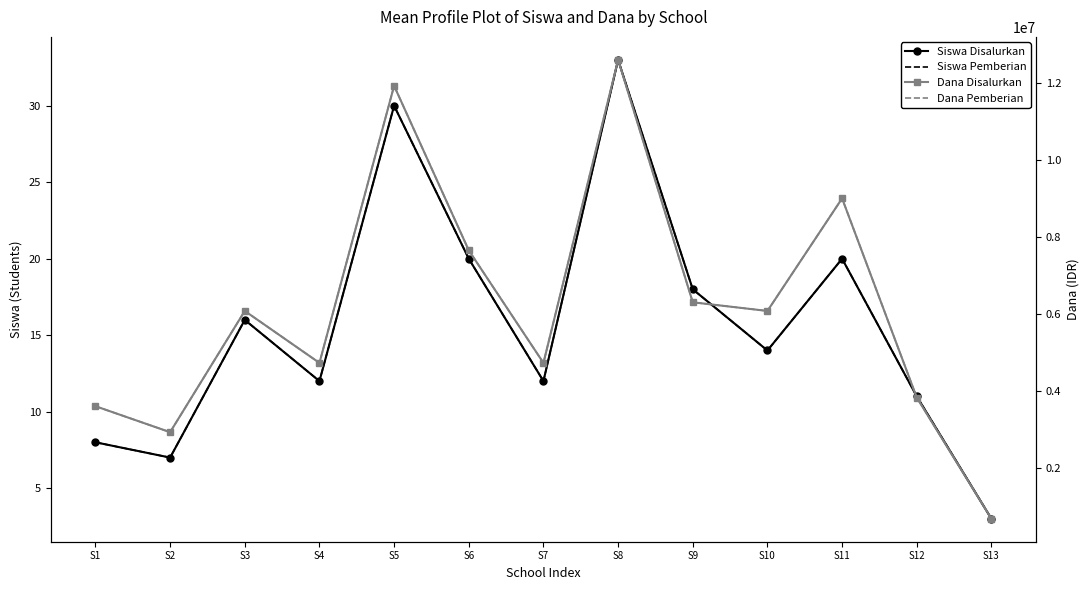

What is the maximum value shown in the chart?

12600000